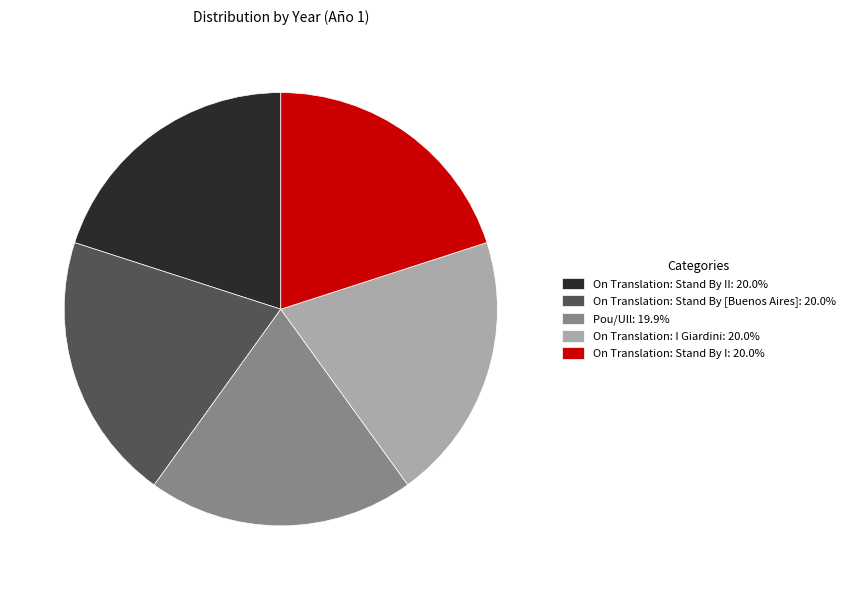

What is the ratio of the value at Pou/Ull: 19.9% to the value at On Translation: Stand By II: 20.0%?

1.0